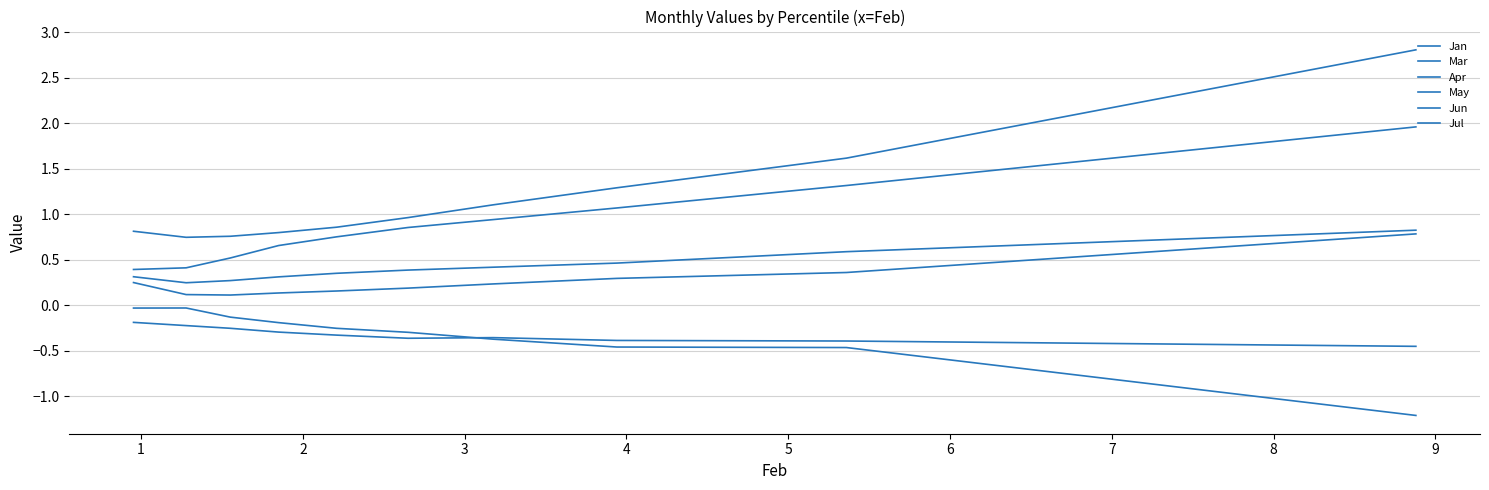

In May, how many points are higher than both neighbors (excluding endpoints)?

1